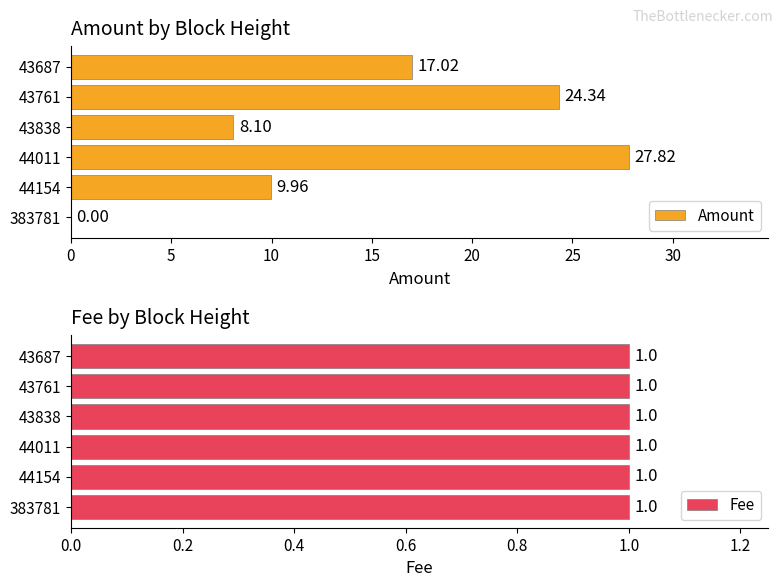

What is the sum of the Amount values at 43838 and 43687?

25.1